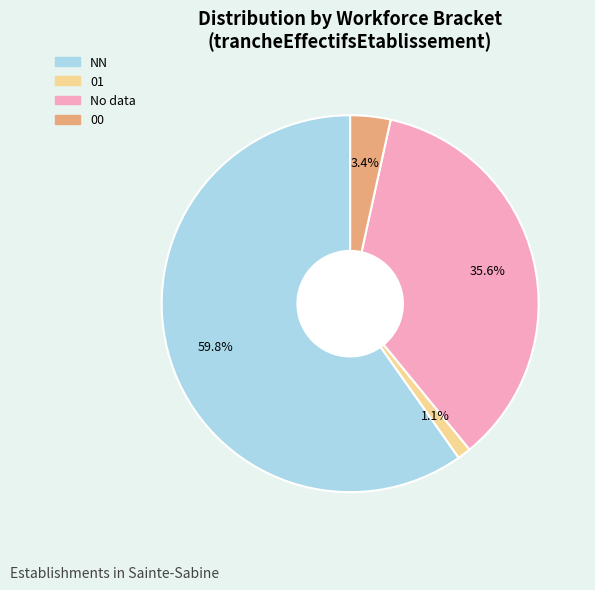

Is there a majority slice in this chart?

Yes